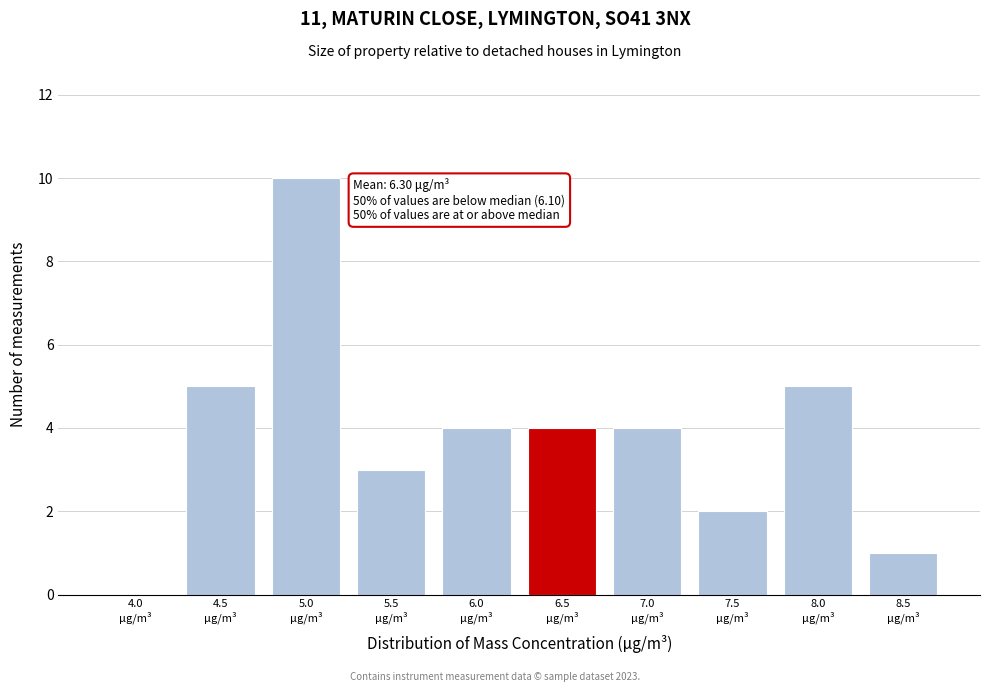

What is the maximum value shown in the chart?

10